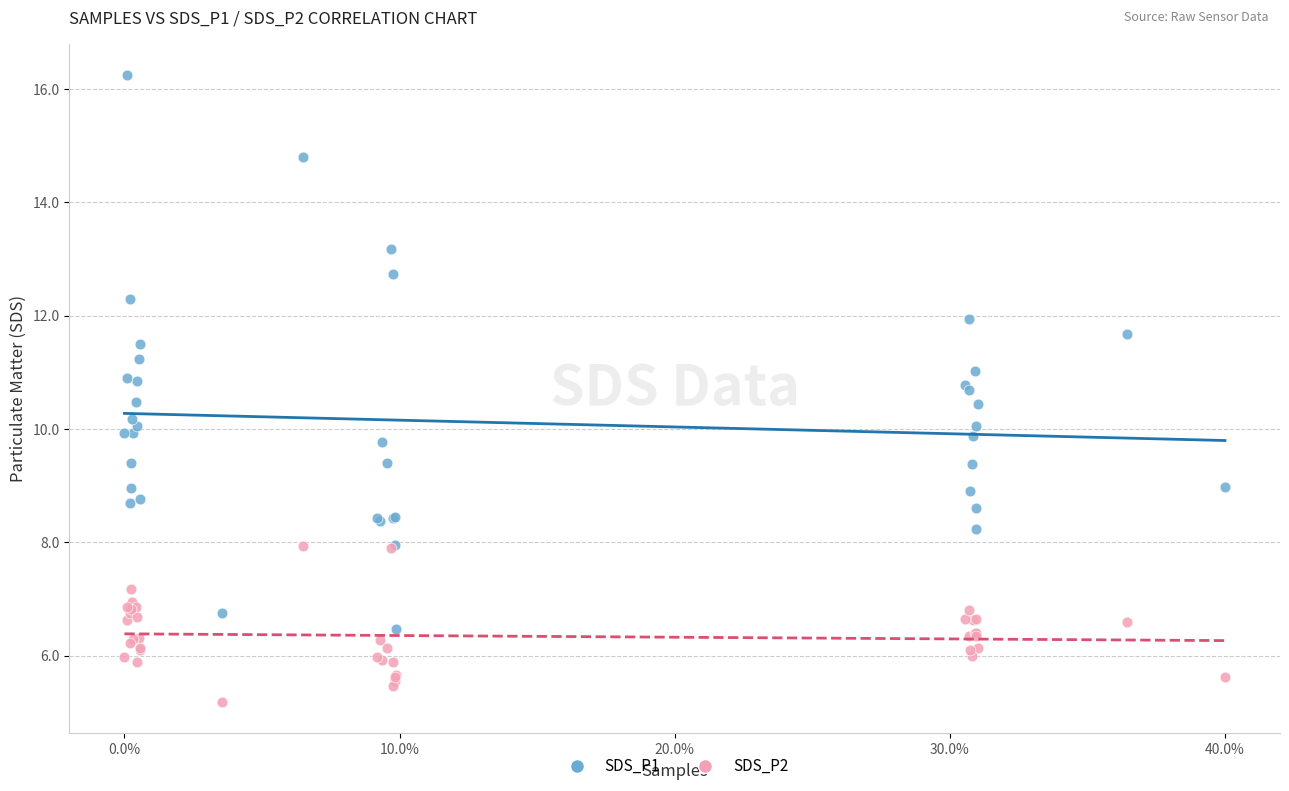

Which series contains the highest Y value?

SDS_P1